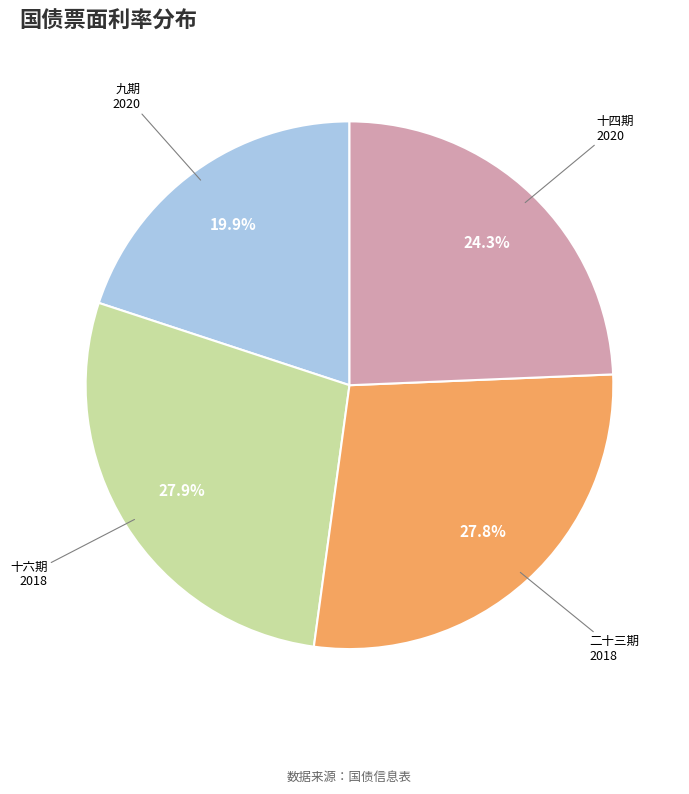

Which slice is the smallest?

九期 2020